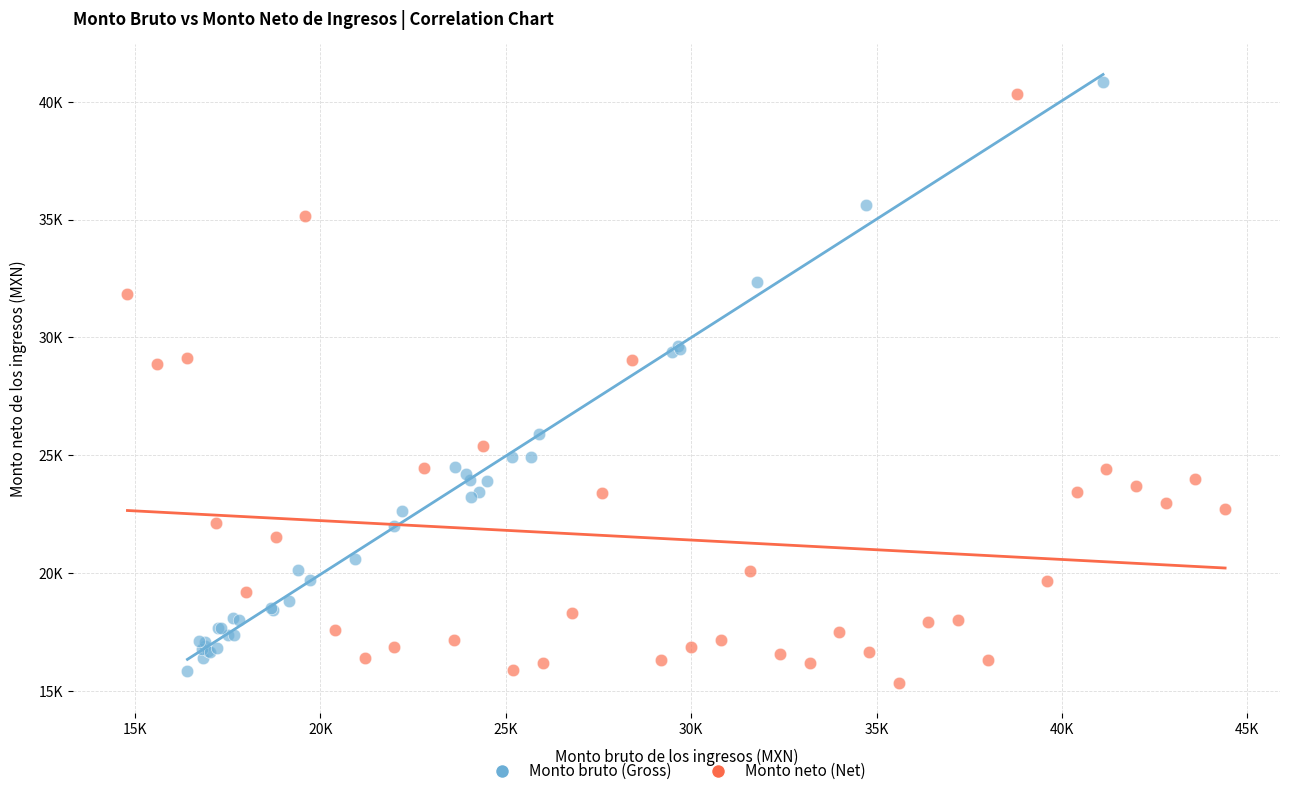

What are all the series names shown in the legend?

Monto bruto (Gross), Monto neto (Net)